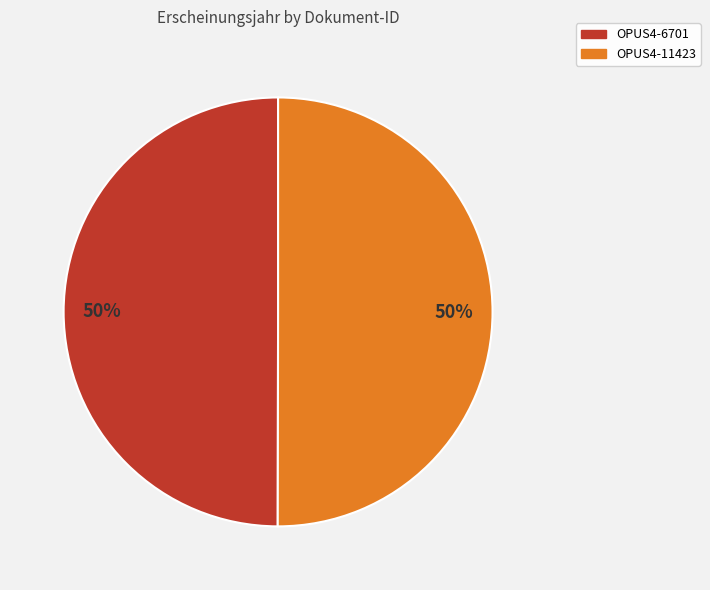

Combined, do OPUS4-11423 and OPUS4-6701 account for over 50%?

Yes